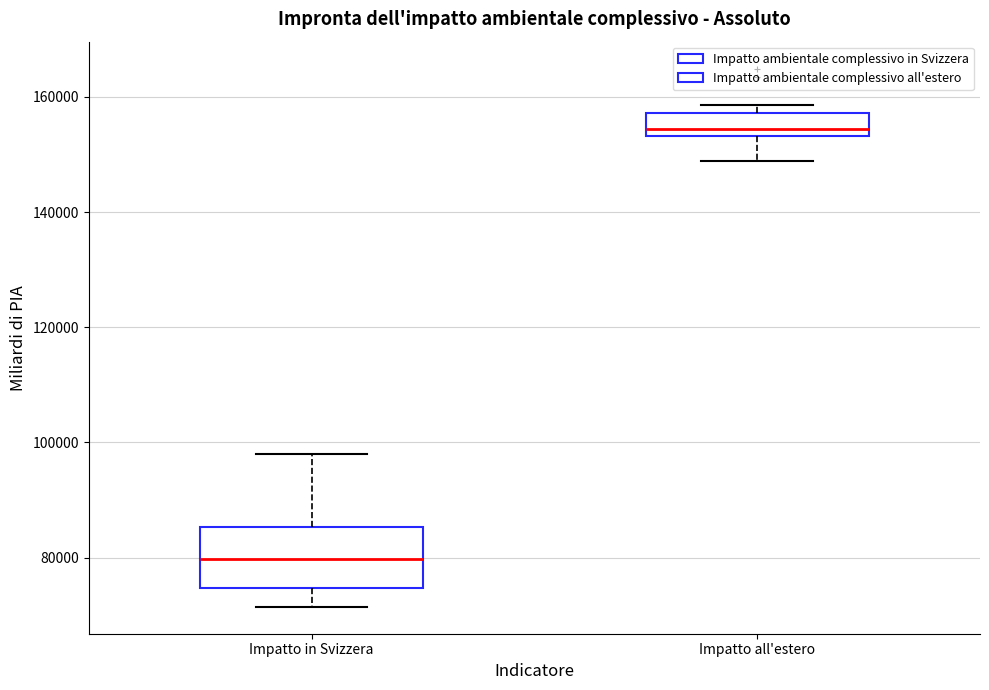

Reading left to right, read every box against the y-axis: the position of its median line, the range the box covers, and the ends of its whiskers. The values are not printed on the chart, so give them approximately, as read against the axis.

Impatto in Svizzera: median 80000, box 74000 to 86000, whiskers 72000 to 98000
Impatto all'estero: median 154000 (just above the box's lower edge), box 154000 to 158000, whiskers 148000 to 158000 (just above the box's upper edge)